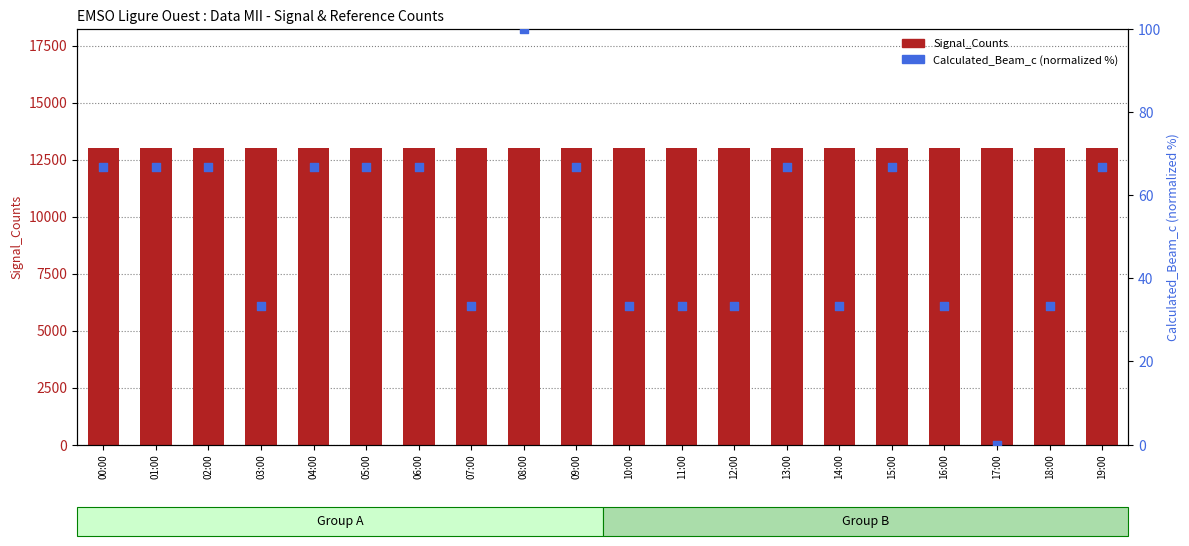

Is the value of Calculated_Beam_c (normalized) at 15:00 greater than the value of Signal_Counts at 07:00?

No